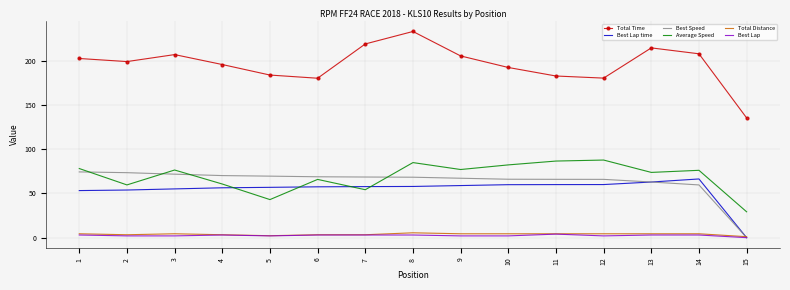

True or false: Total Distance and Average Speed cross at least once.

False